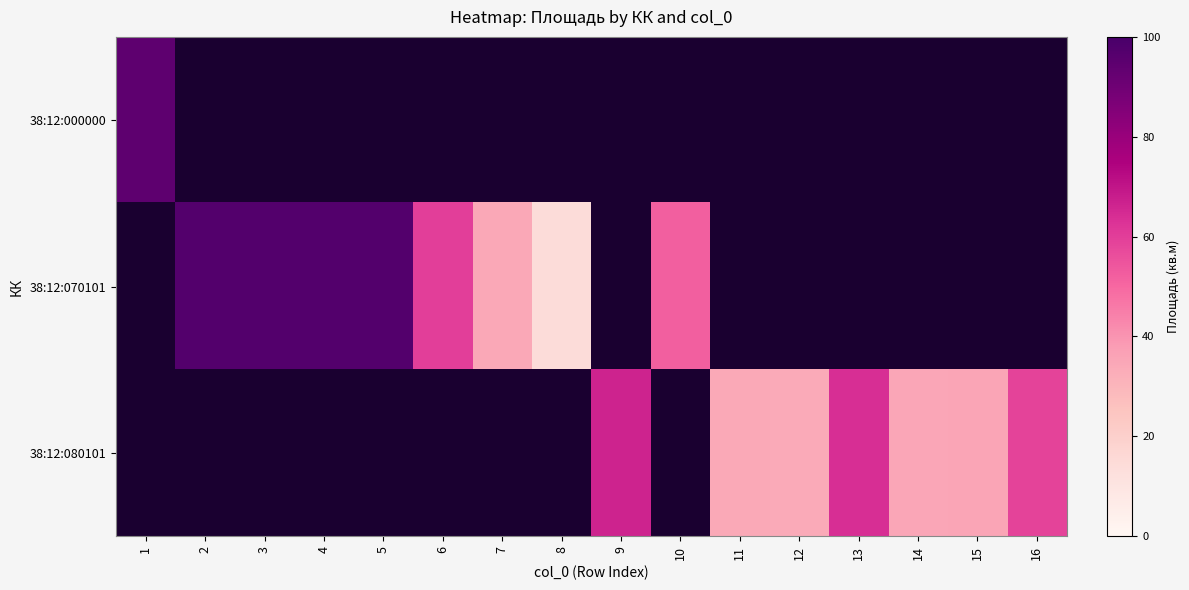

Which category has the highest value in the 38:12:000000 series?

1